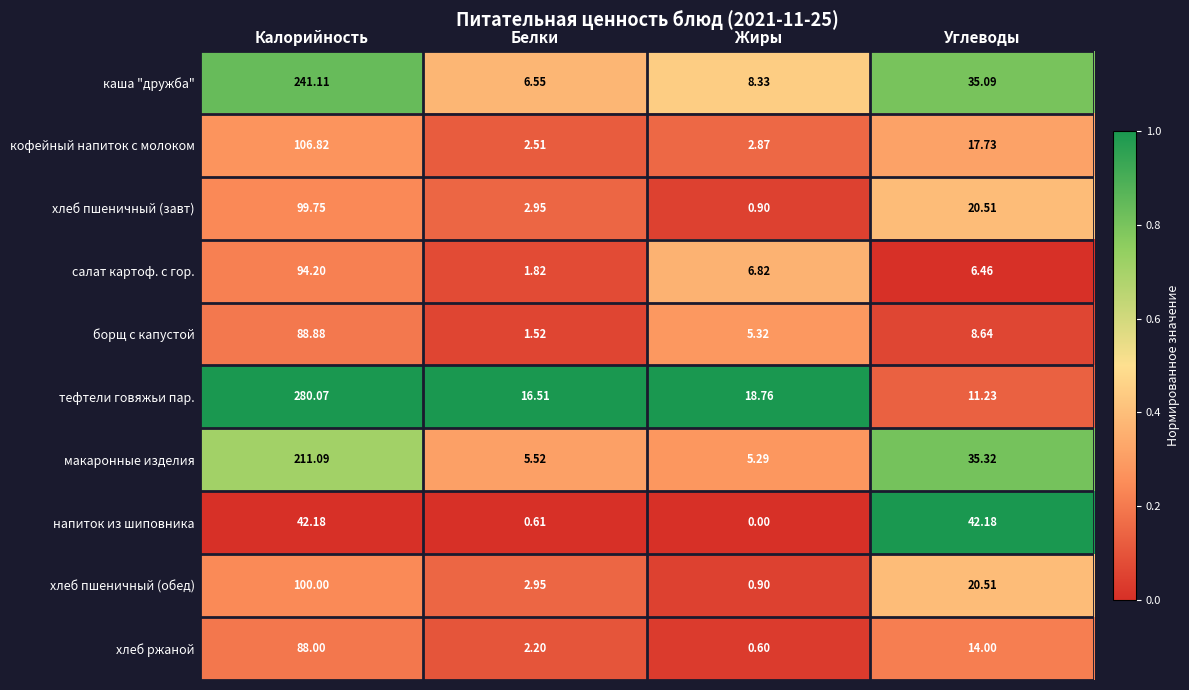

At which category is the sum across all series the highest?

Калорийность